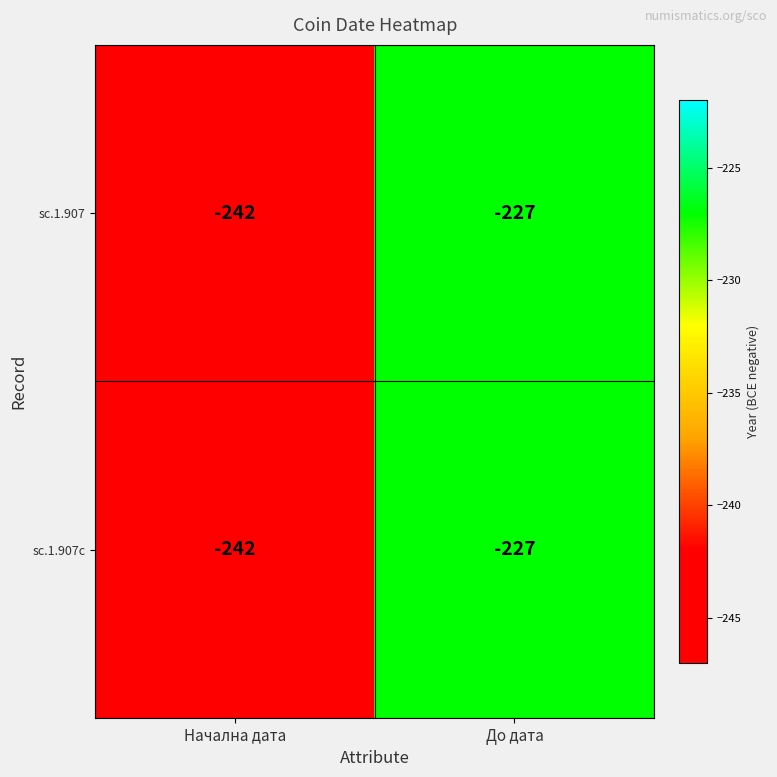

Is it true that sc.1.907 equals -242 at Начална дата?

True